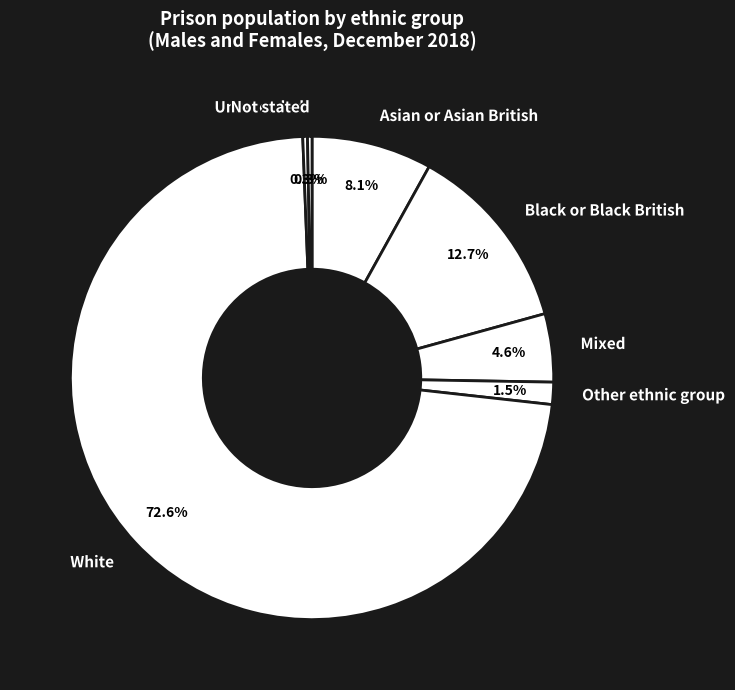

Which slice is the largest?

White